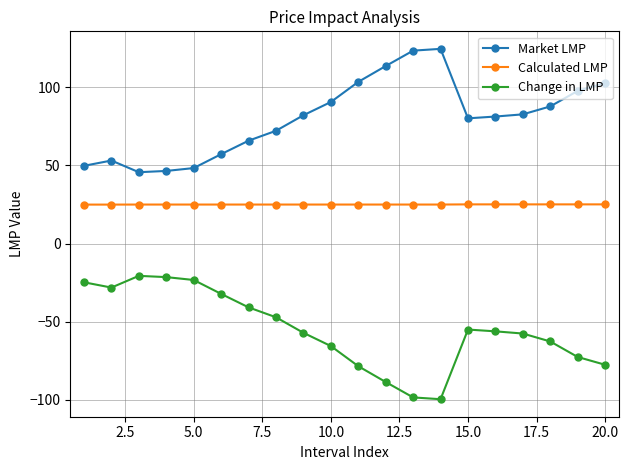

What is the sum of all Market LMP values?

1609.5